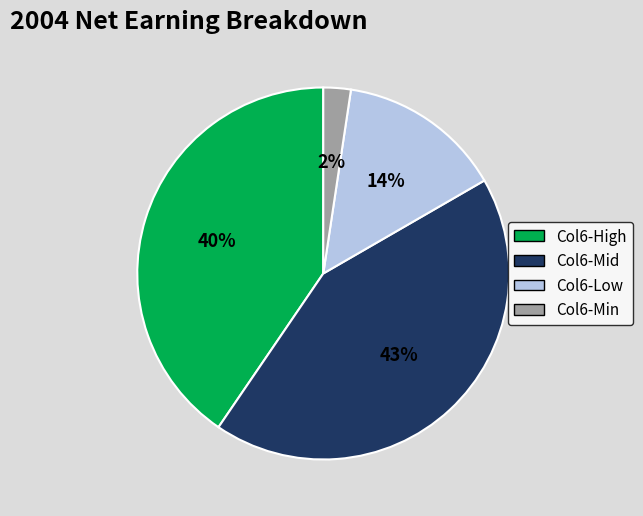

Does any single category account for the majority?

No